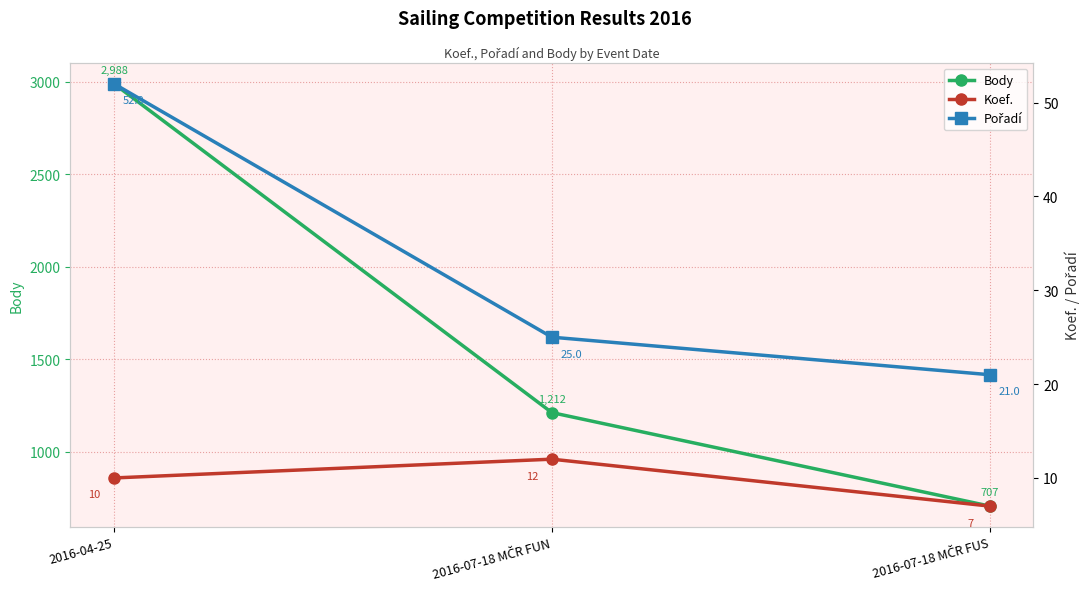

Rank the categories by Koef. value from lowest to highest.

2016-07-18 MČR FUS, 2016-04-25, 2016-07-18 MČR FUN